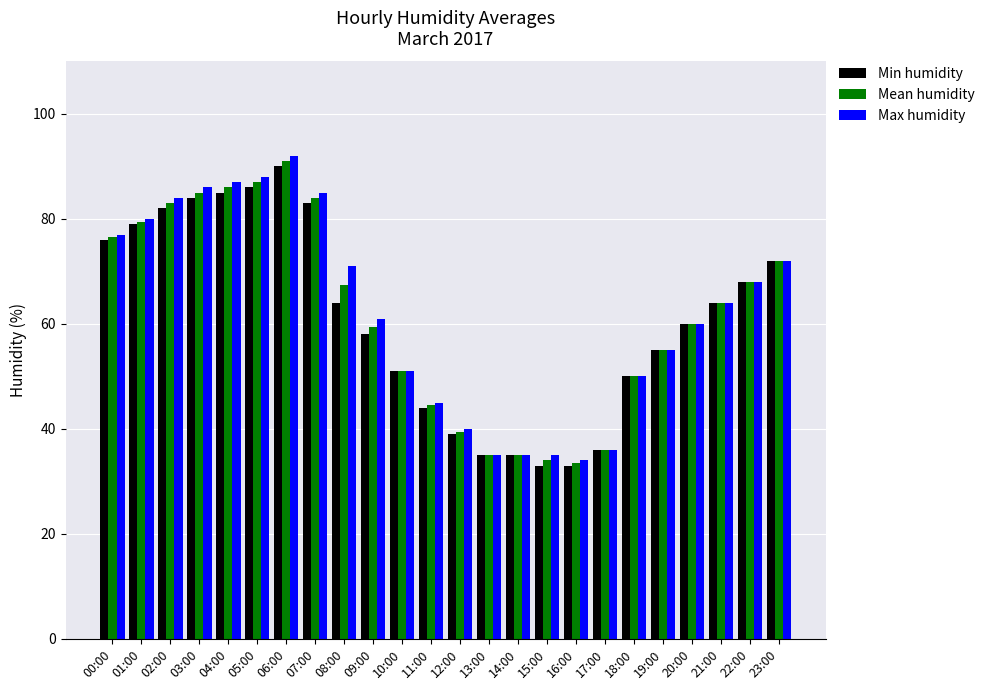

At which label does Mean humidity first exceed 64?

00:00